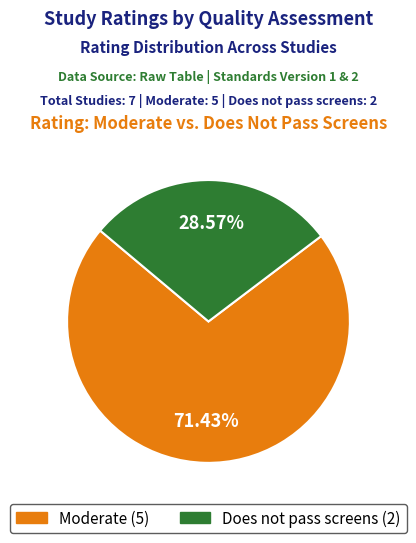

How many slices are in this pie chart?

2